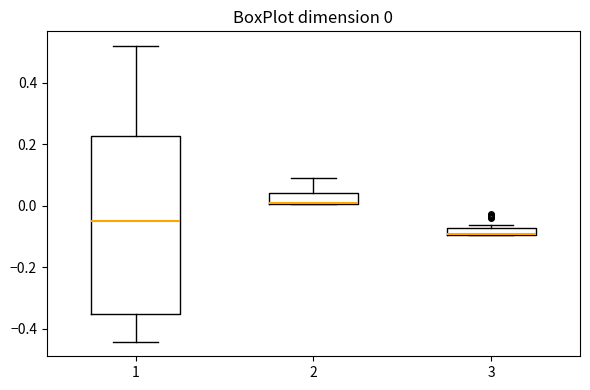

Which box is the tallest, from its lower edge to its upper edge?

1